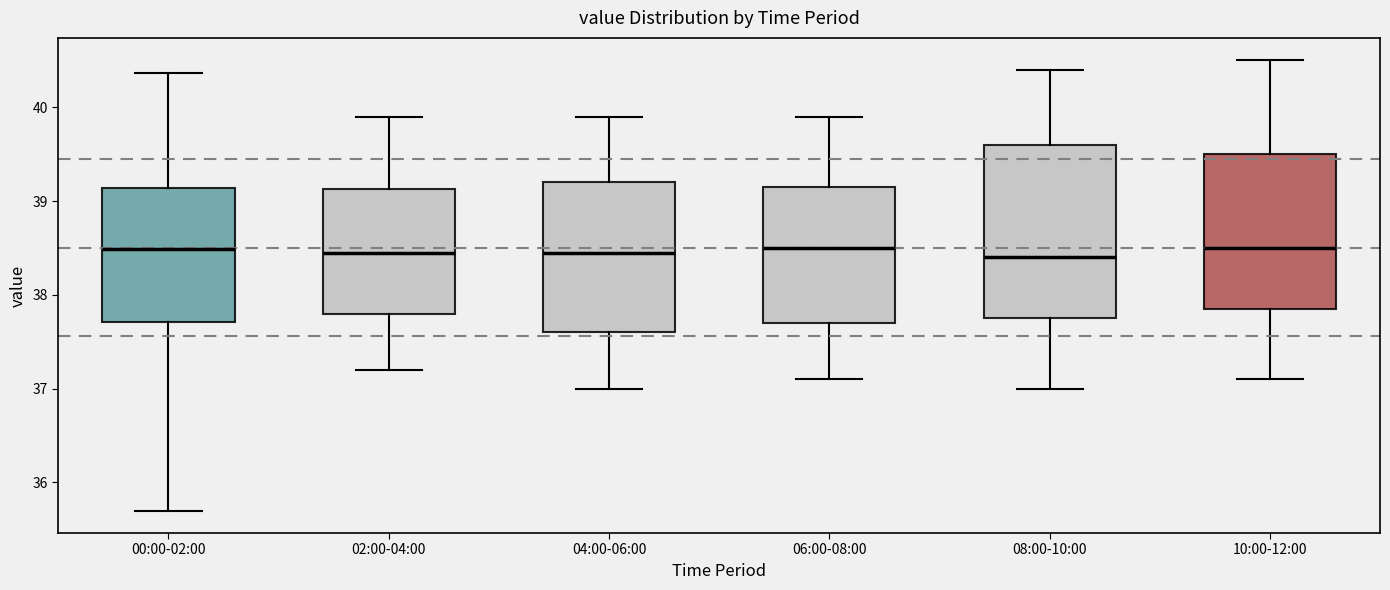

Reading left to right, read every box against the y-axis: the position of its median line, the range the box covers, and the ends of its whiskers. The values are not printed on the chart, so give them approximately, as read against the axis.

00:00-02:00: median 38.5, box 37.7 to 39.1, whiskers 35.7 to 40.4
02:00-04:00: median 38.5, box 37.8 to 39.1, whiskers 37.2 to 39.9
04:00-06:00: median 38.5, box 37.6 to 39.2, whiskers 37.0 to 39.9
06:00-08:00: median 38.5, box 37.7 to 39.2, whiskers 37.1 to 39.9
08:00-10:00: median 38.4, box 37.8 to 39.6, whiskers 37.0 to 40.4
10:00-12:00: median 38.5, box 37.9 to 39.5, whiskers 37.1 to 40.5